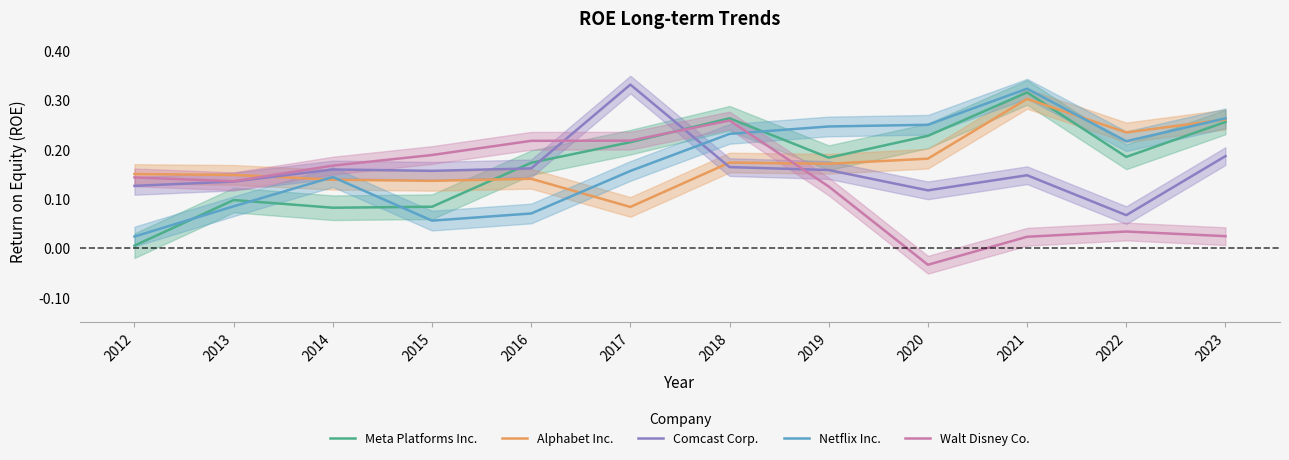

What is the total value across all series at 2022?

0.7